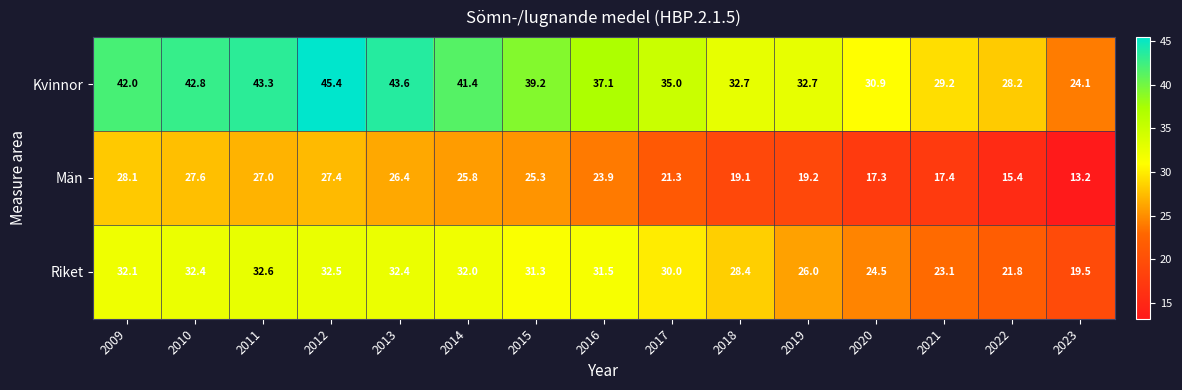

Rank the series by their average value, from highest to lowest.

Kvinnor, Riket, Män